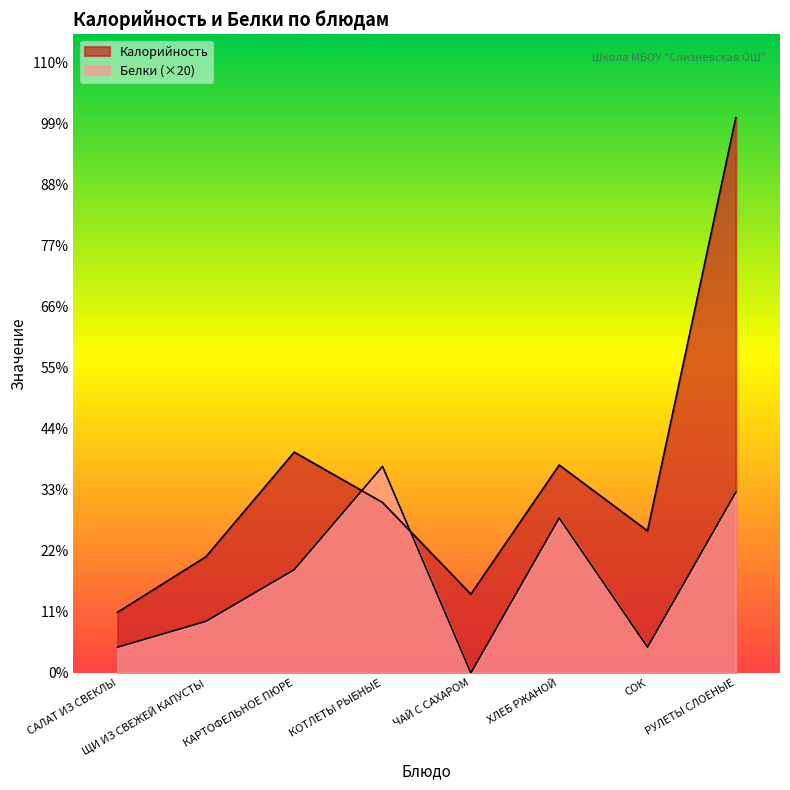

True or false: Калорийность and Белки cross at least once.

True